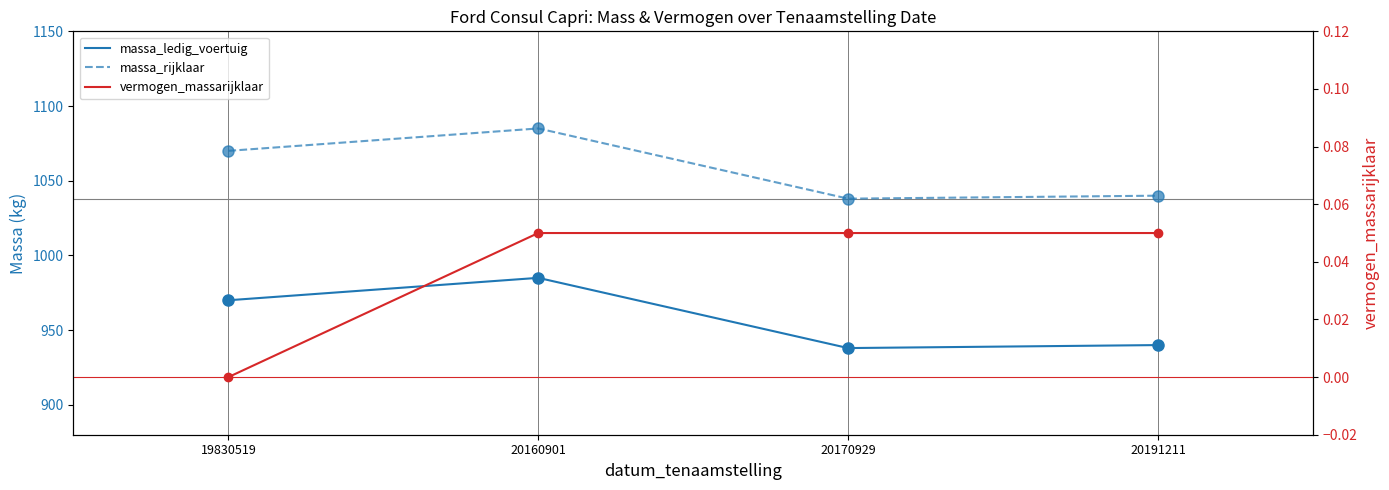

The massa_rijklaar series shows 1038.0 at 20170929. True or false?

True